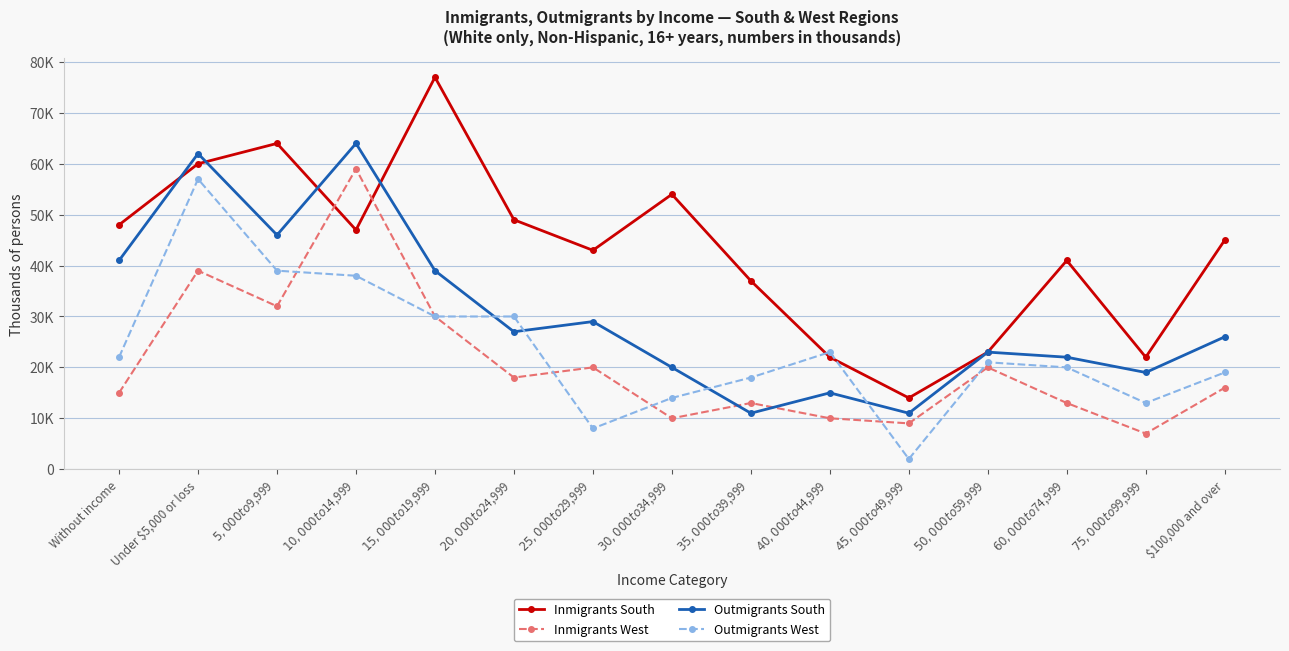

Where do Outmigrants South and Inmigrants South first cross each other?

Without income and Under $5,000 or loss